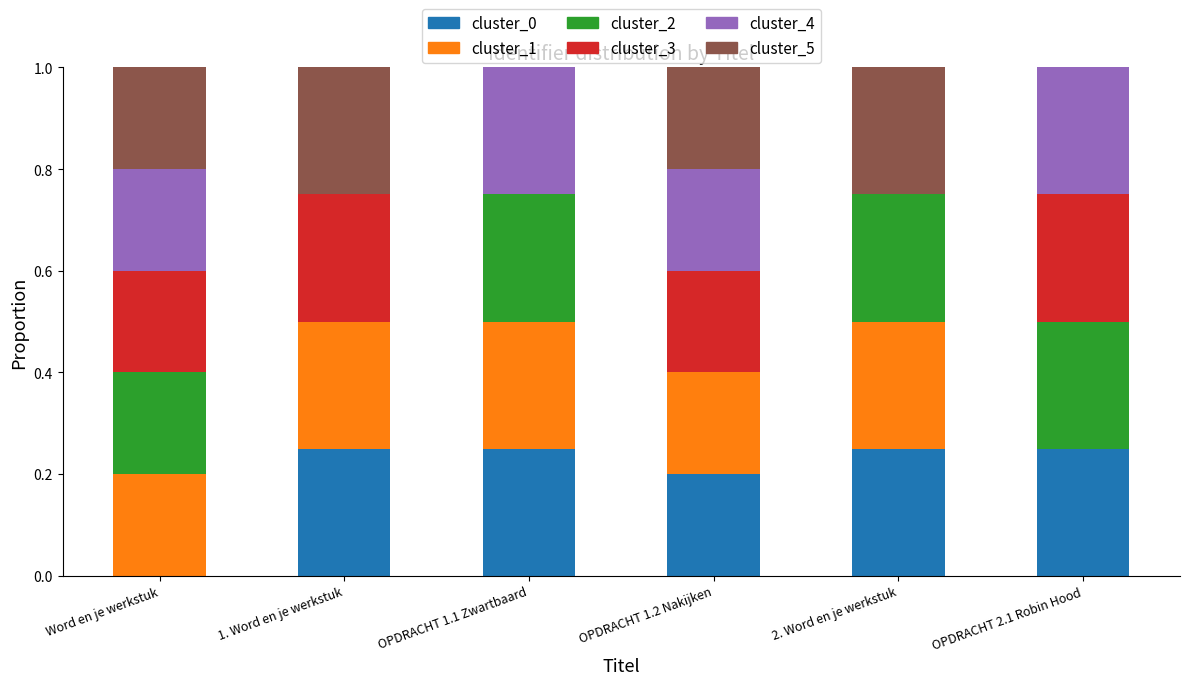

What is the total value across all series at OPDRACHT 1.1 Zwartbaard?

1.0